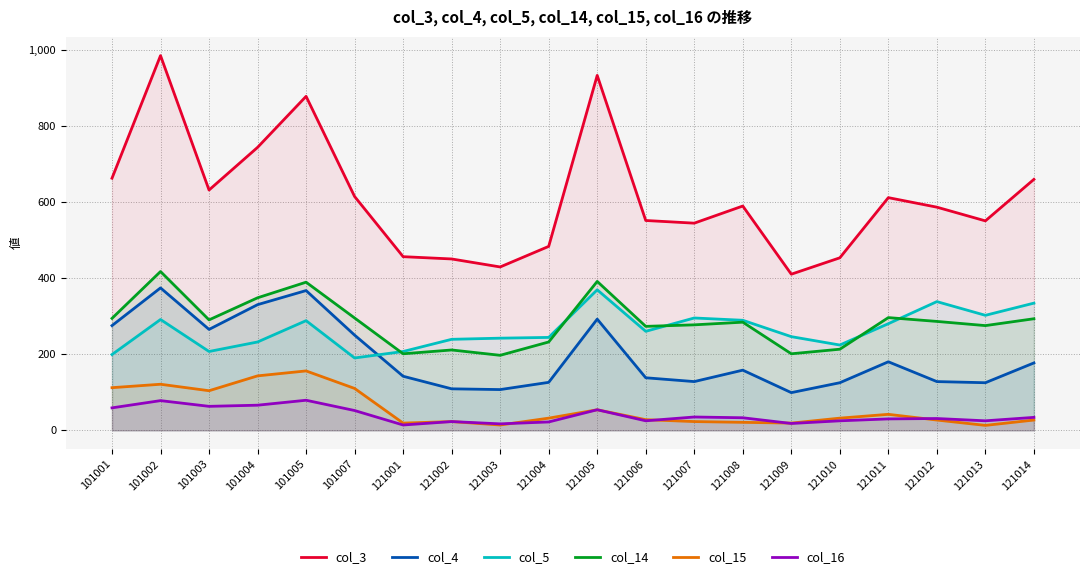

Which series has the largest range (max minus min)?

col_3